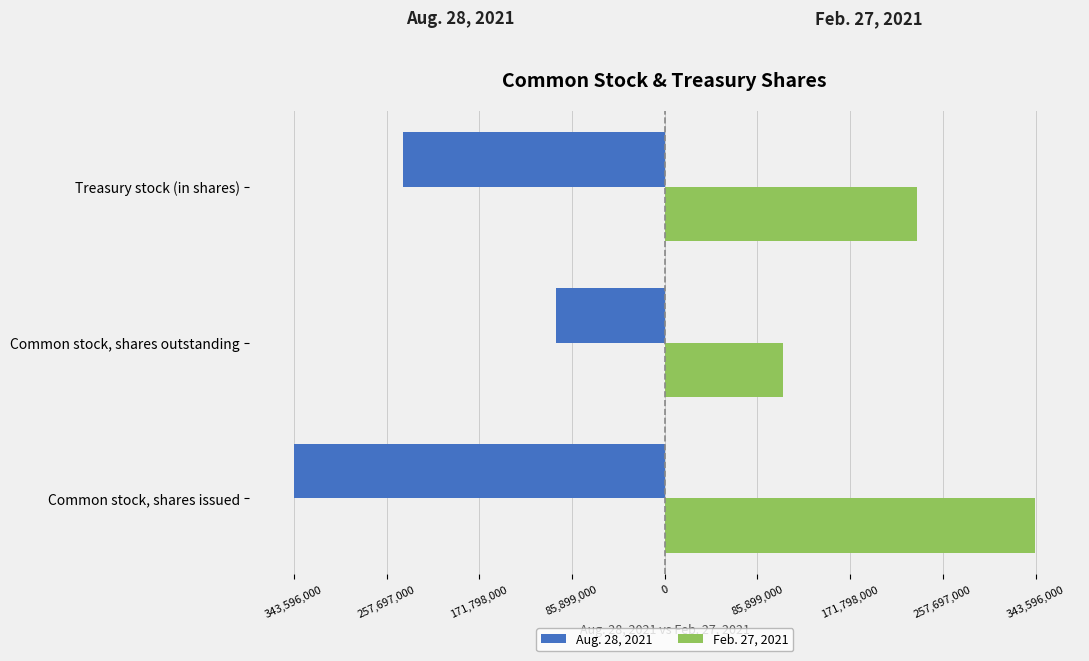

Which series has the widest spread of values?

Aug. 28, 2021